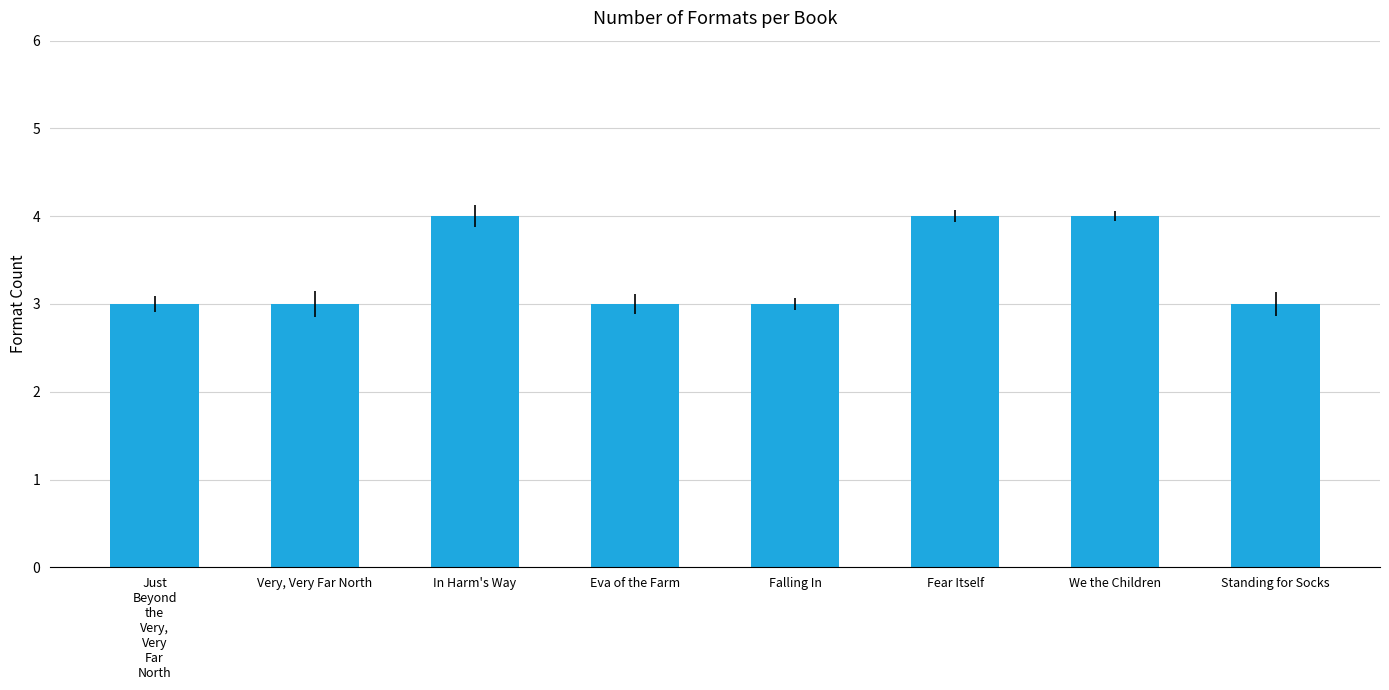

What is the maximum value shown in the chart?

4